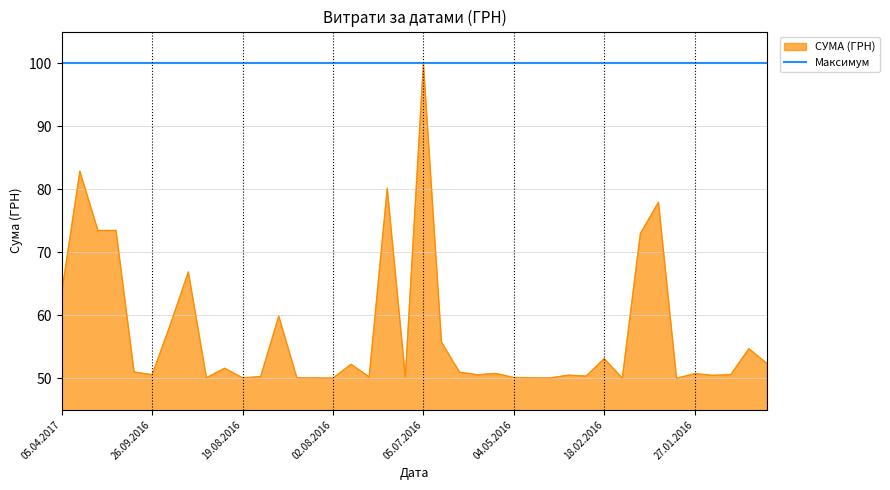

Which series has the largest total across all categories?

Максимум